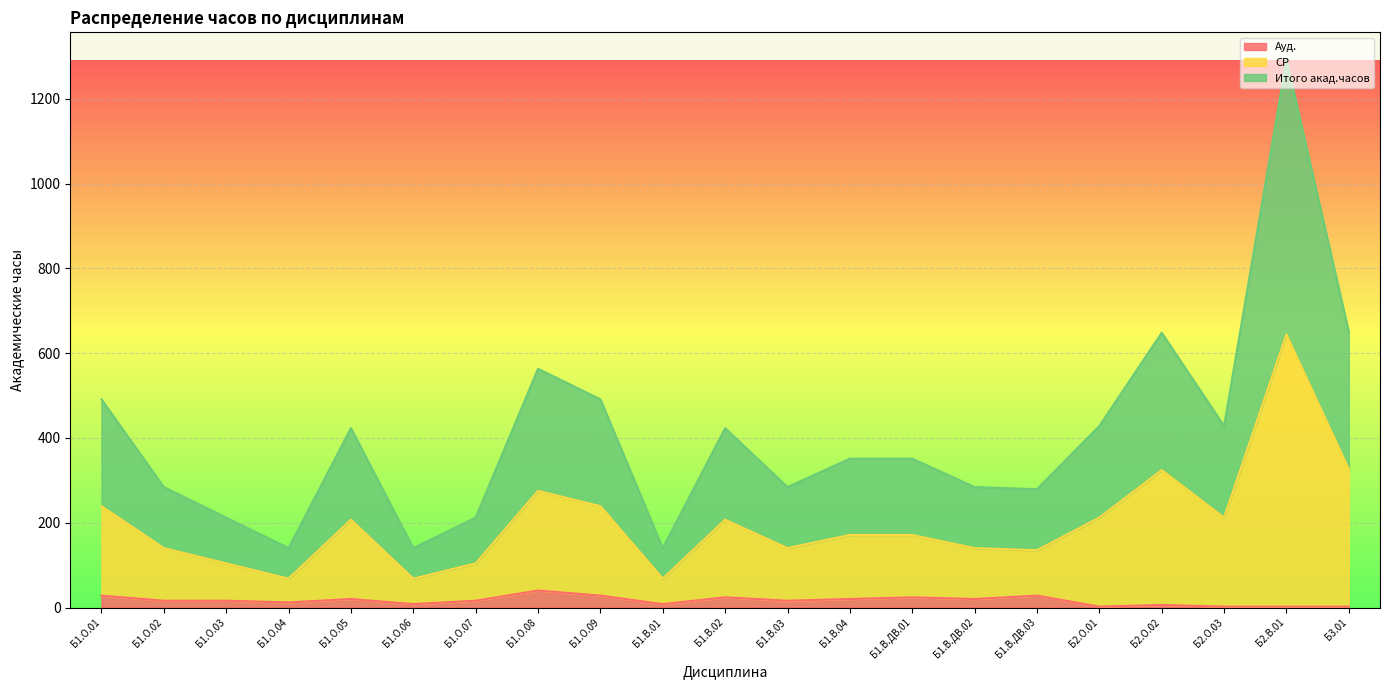

Reading left to right, what are all the values shown in this chart?

Ауд.: Б1.О.01=28	Б1.О.02=16	Б1.О.03=16	Б1.О.04=12	Б1.О.05=20	Б1.О.06=8	Б1.О.07=16	Б1.О.08=40	Б1.О.09=28	Б1.В.01=8	Б1.В.02=24	Б1.В.03=16	Б1.В.04=20	Б1.В.ДВ.01=24	Б1.В.ДВ.02=20	Б1.В.ДВ.03=28	Б2.О.01=2	Б2.О.02=6	Б2.О.03=2	Б2.В.01=2	Б3.01=2
СР: Б1.О.01=239	Б1.О.02=140	Б1.О.03=104	Б1.О.04=68	Б1.О.05=207	Б1.О.06=68	Б1.О.07=104	Б1.О.08=275	Б1.О.09=239	Б1.В.01=68	Б1.В.02=207	Б1.В.03=140	Б1.В.04=171	Б1.В.ДВ.01=171	Б1.В.ДВ.02=140	Б1.В.ДВ.03=135	Б2.О.01=212	Б2.О.02=324	Б2.О.03=212	Б2.В.01=644	Б3.01=326
Итого акад.часов: Б1.О.01=491	Б1.О.02=284	Б1.О.03=212	Б1.О.04=140	Б1.О.05=423	Б1.О.06=140	Б1.О.07=212	Б1.О.08=563	Б1.О.09=491	Б1.В.01=140	Б1.В.02=423	Б1.В.03=284	Б1.В.04=351	Б1.В.ДВ.01=351	Б1.В.ДВ.02=284	Б1.В.ДВ.03=279	Б2.О.01=428	Б2.О.02=648	Б2.О.03=428	Б2.В.01=1292	Б3.01=650